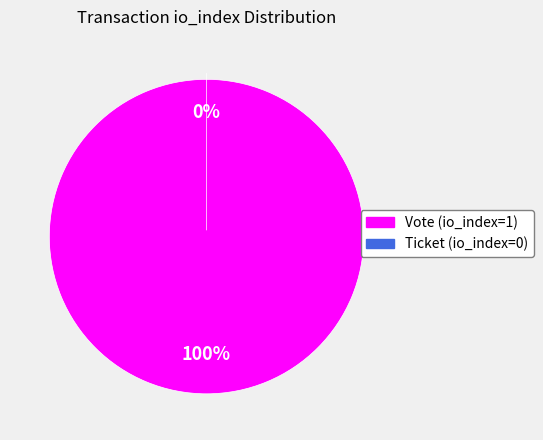

What percentage do Ticket (io_index=0) and Vote (io_index=1) together represent?

100.0%